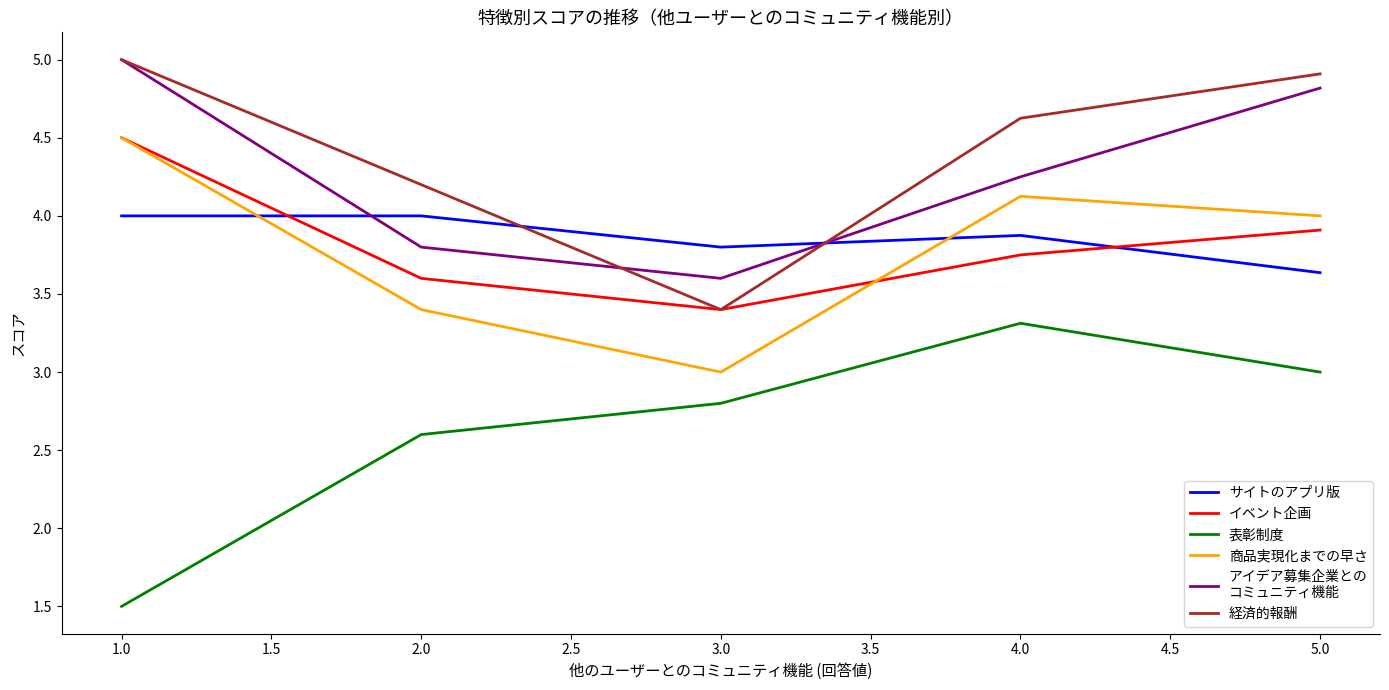

Which label corresponds to the largest value in the chart?

1.0